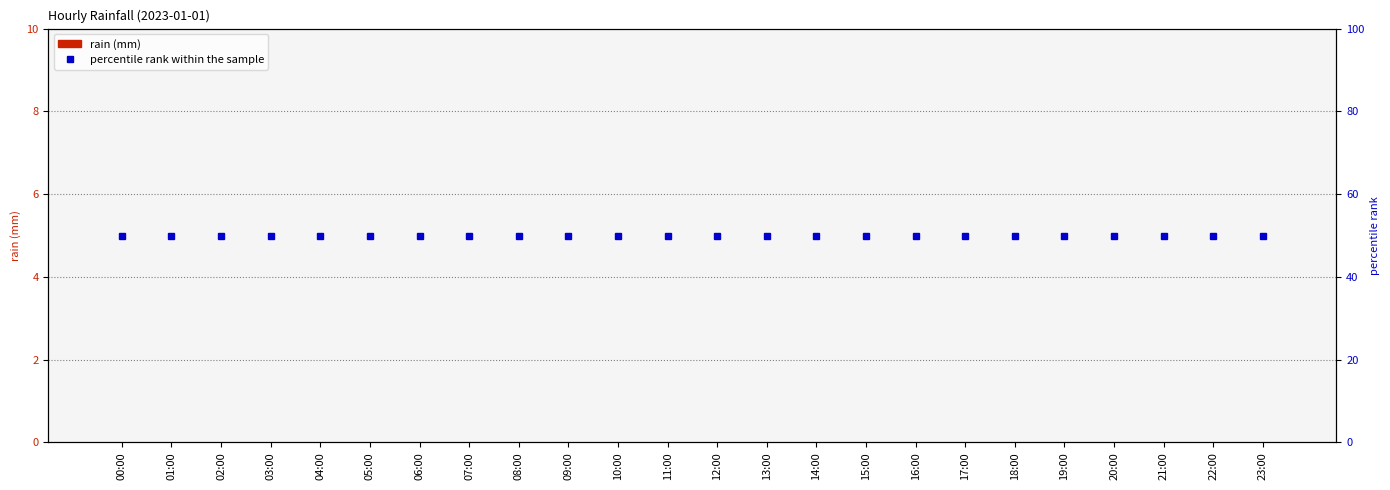

Between 14:00 and 23:00, which series saw the biggest shift?

rain (mm)